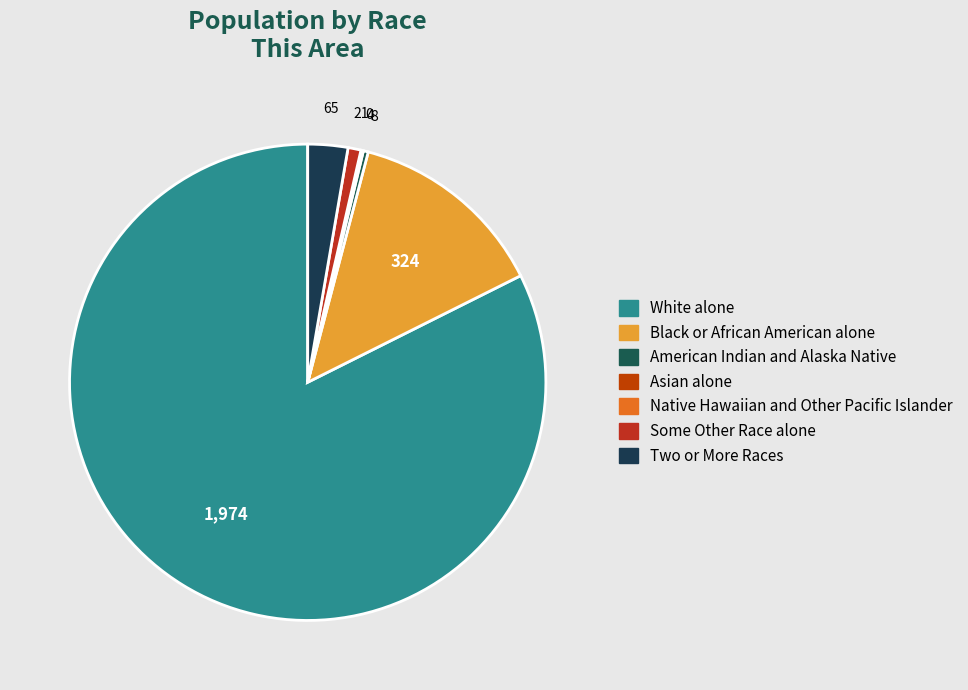

Do Black or African American alone and Some Other Race alone together represent more than half of the pie?

No